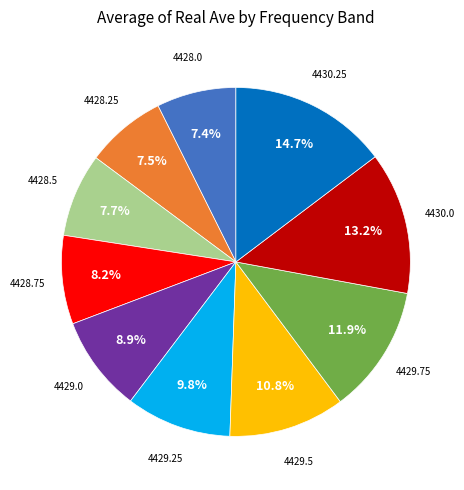

Is there a majority slice in this chart?

No